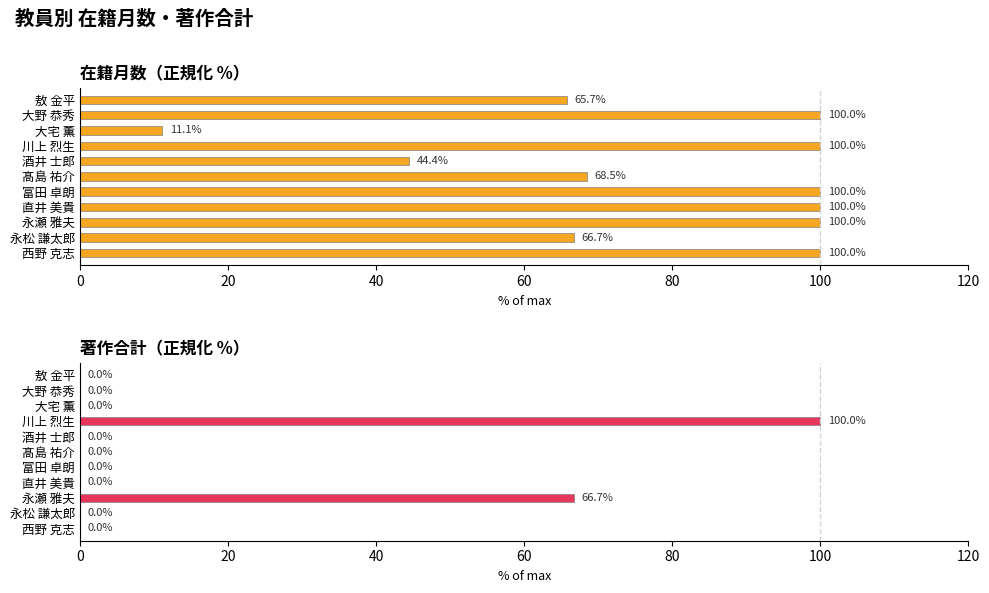

What is the difference between the second highest and minimum values in the 在籍月数 series?

88.9